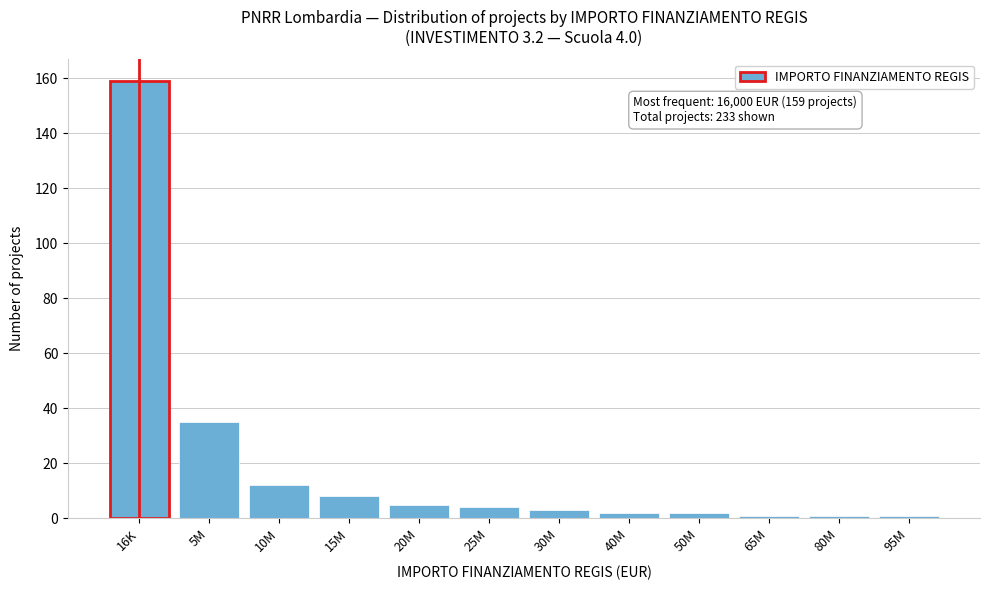

Reading right to left, transcribe all the data shown in this chart.

95M=1	80M=1	65M=1	50M=2	40M=2	30M=3	25M=4	20M=5	15M=8	10M=12	5M=35	16K=159